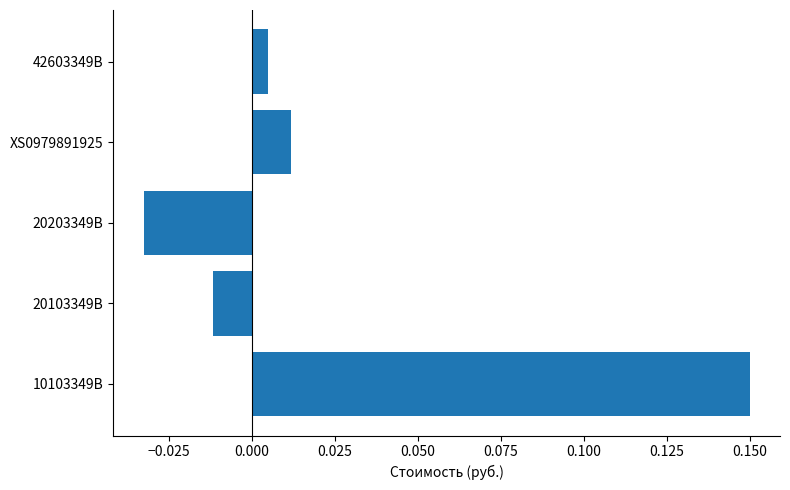

Rank the categories by value from highest to lowest.

10103349B, XS0979891925, 42603349B, 20103349В, 20203349В